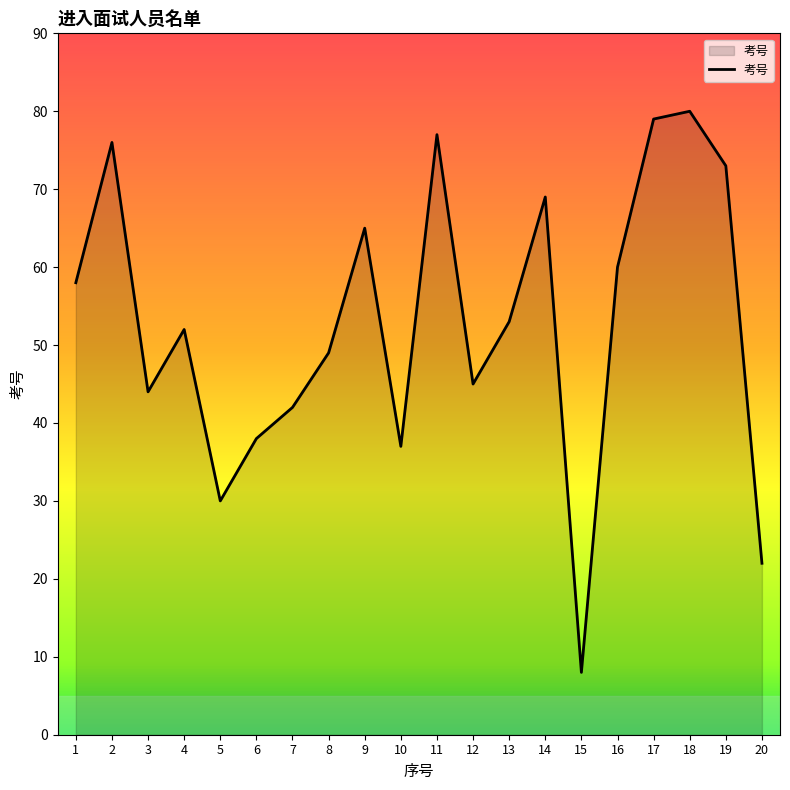

Which has a higher value, 18 or 5?

18